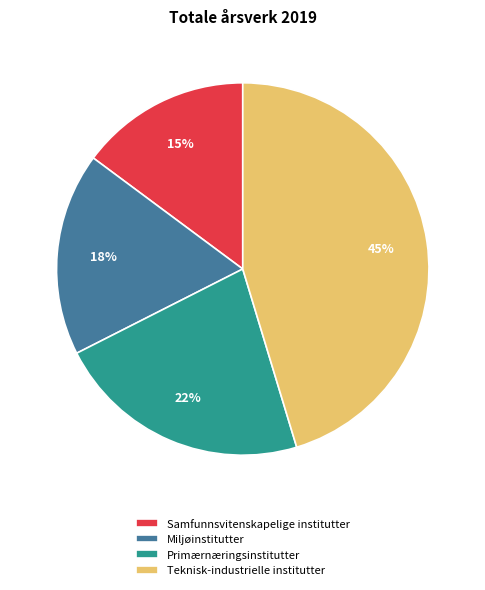

Is there any slice that represents more than half of the pie?

No